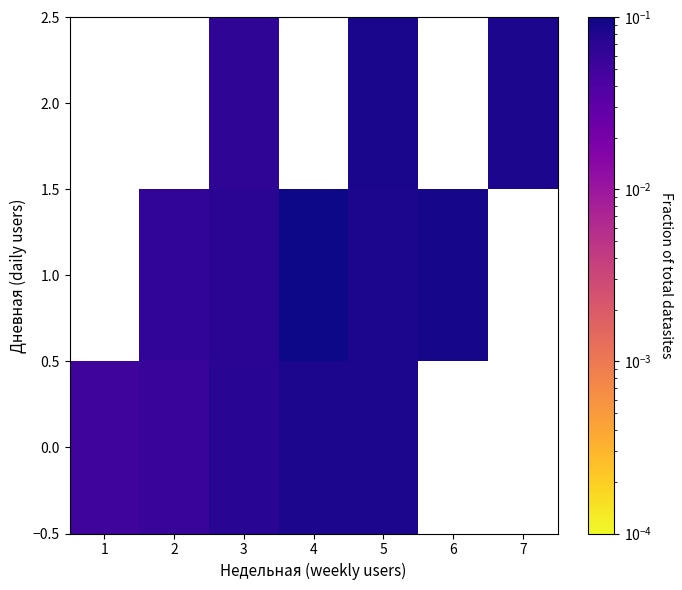

Read the 1.0 value at 6.

0.1